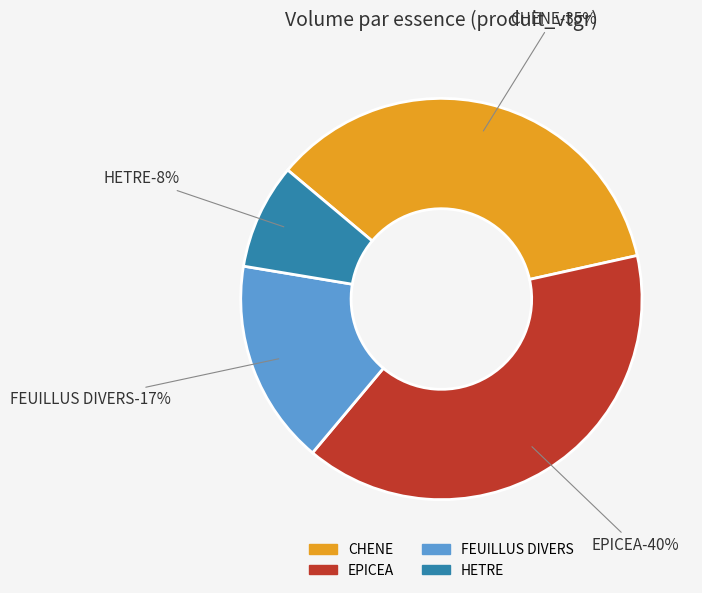

Which category has the smallest portion of the pie?

HETRE